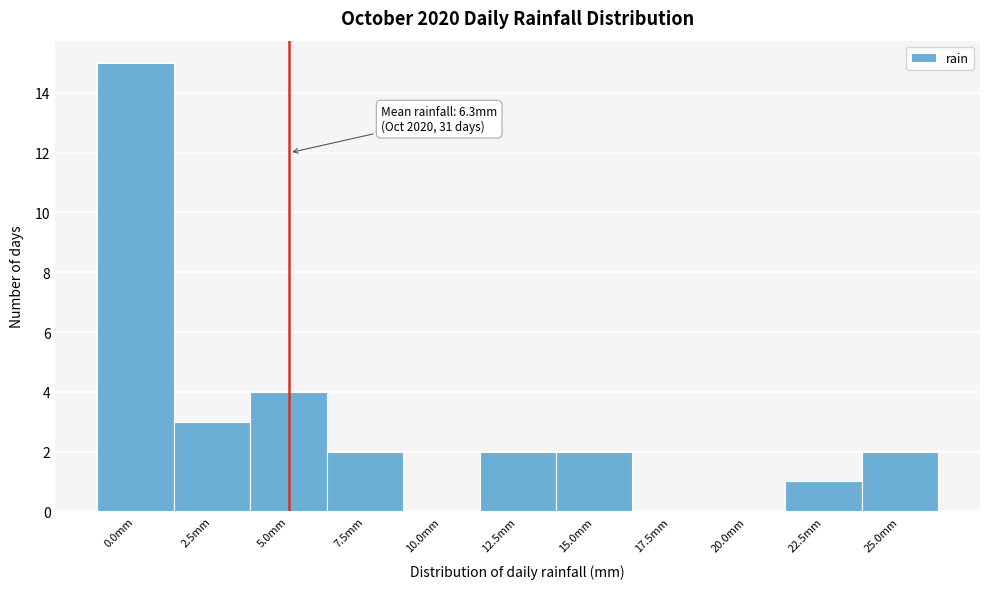

Reading left to right, what are all the values shown in this chart?

0.0mm=15	2.5mm=3	5.0mm=4	7.5mm=2	10.0mm=0	12.5mm=2	15.0mm=2	17.5mm=0	20.0mm=0	22.5mm=1	25.0mm=2